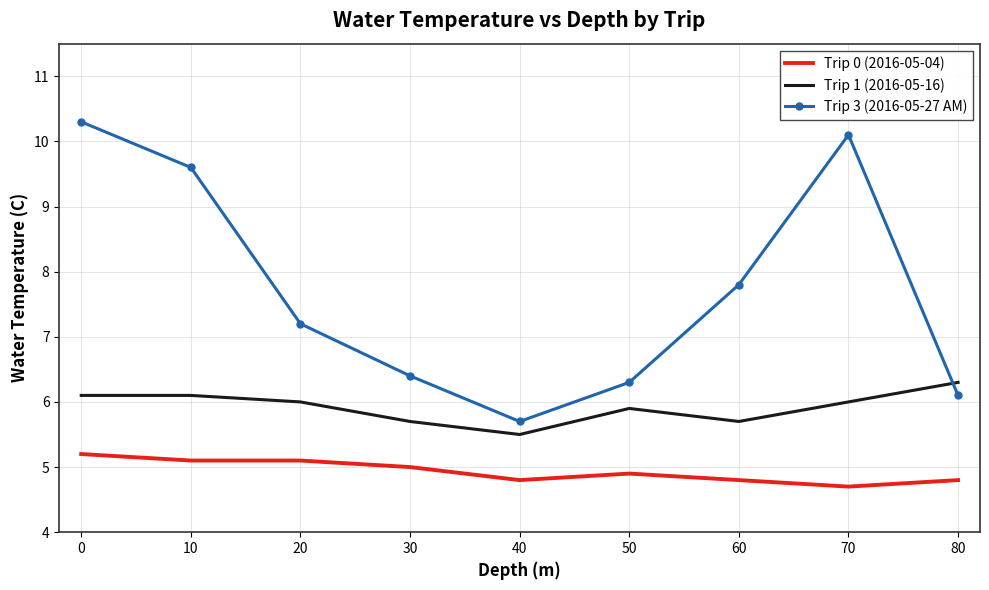

What is the sum of all Trip 3 (2016-05-27 AM) values?

69.5